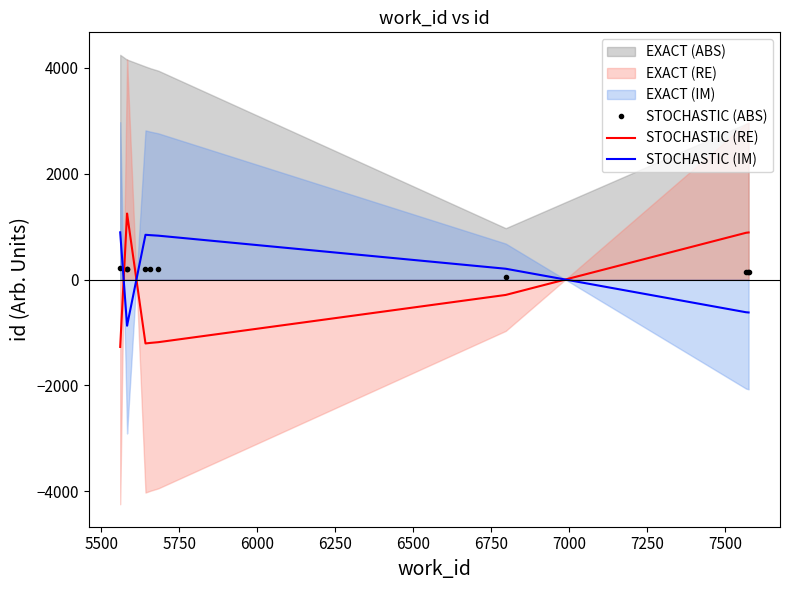

What is the value of the STOCHASTIC (ABS) point at the 6th from the left?

197.4